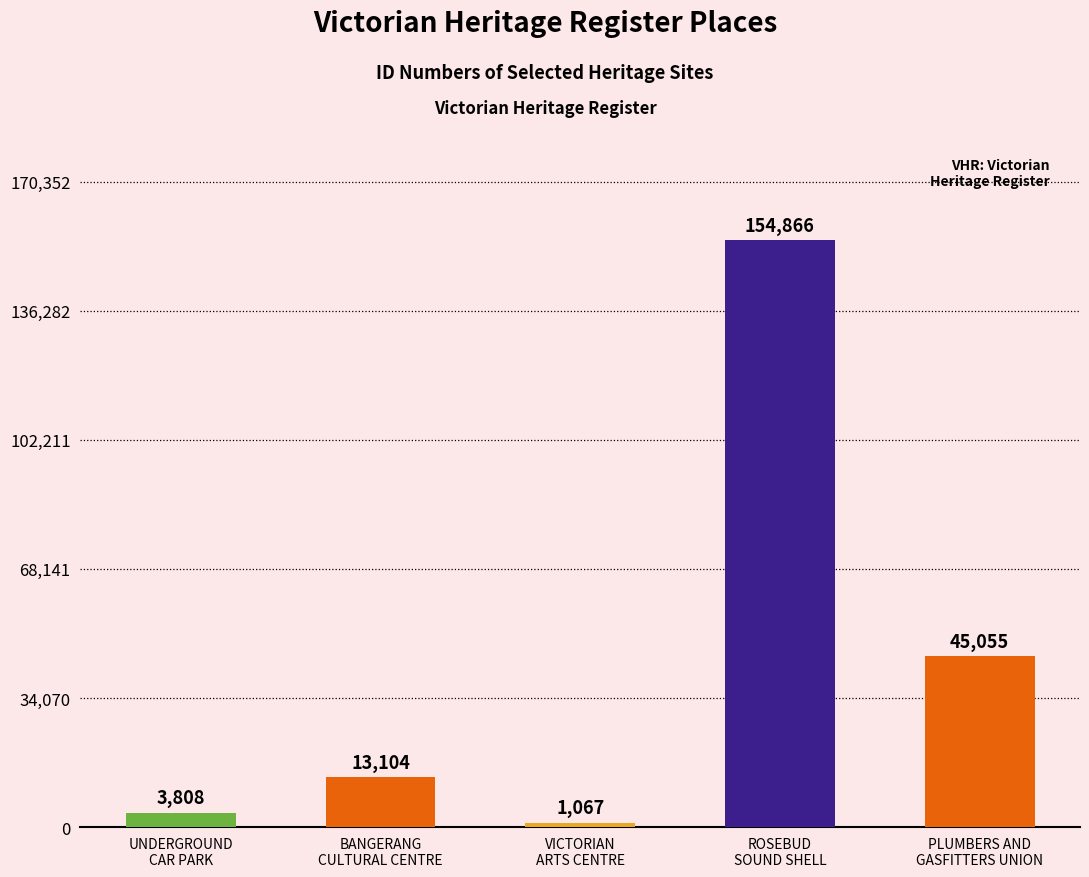

The value at PLUMBERS AND
GASFITTERS UNION is 10366. True or false?

False